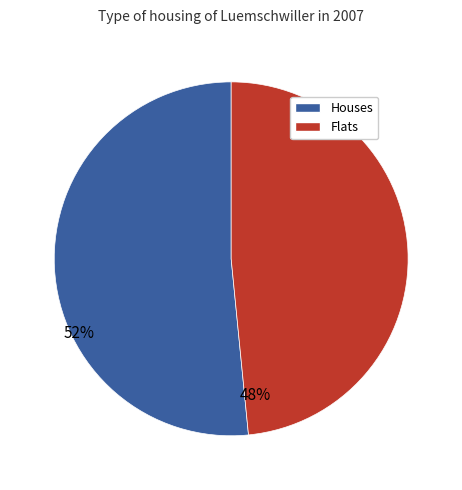

Is there any slice that represents more than half of the pie?

Yes